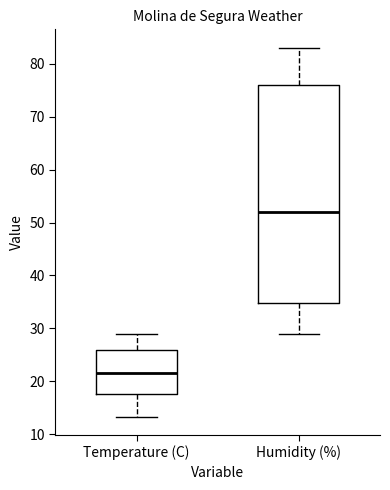

Comparing the boxes themselves (not the whiskers), which one is the tallest?

Humidity (%)